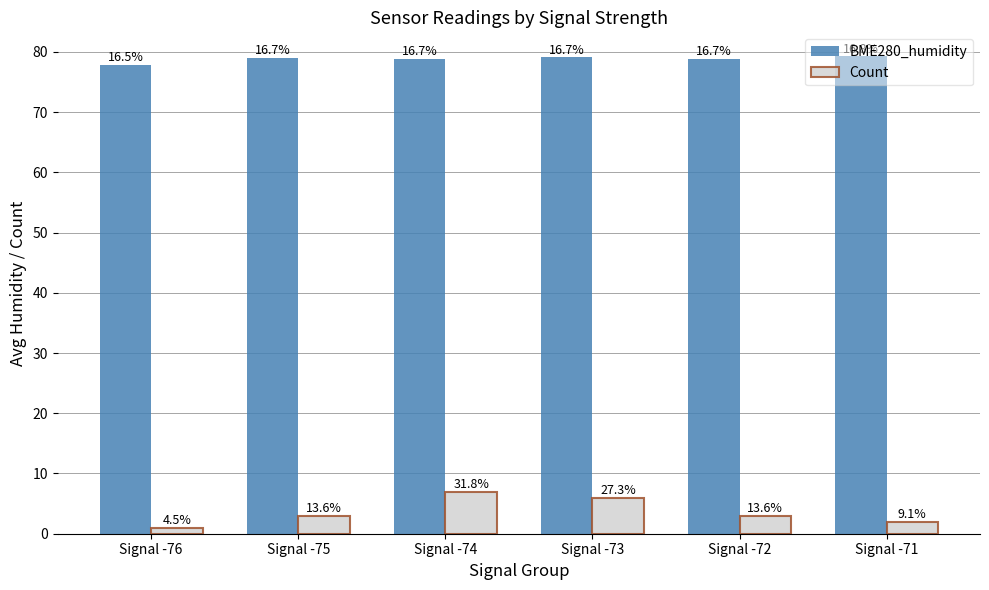

Are the bars horizontal?

No